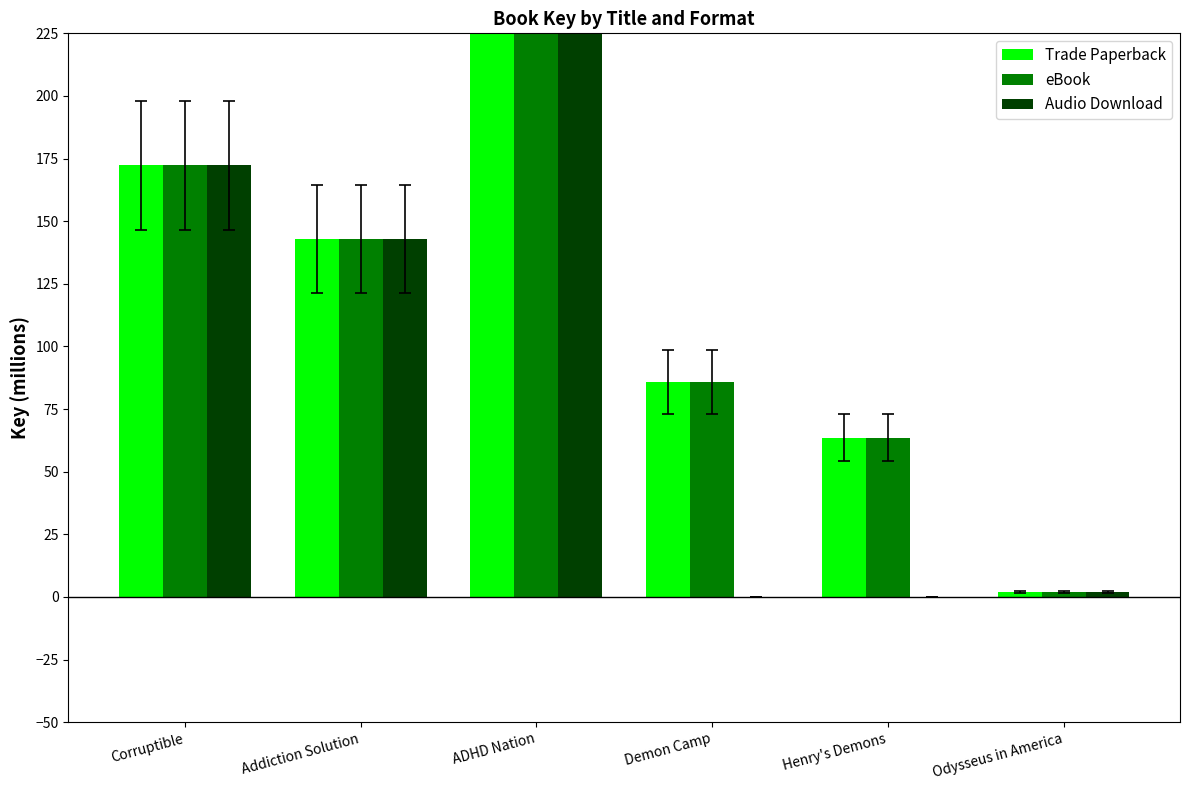

List the series in order of their peak value, lowest first.

Trade Paperback, eBook, Audio Download